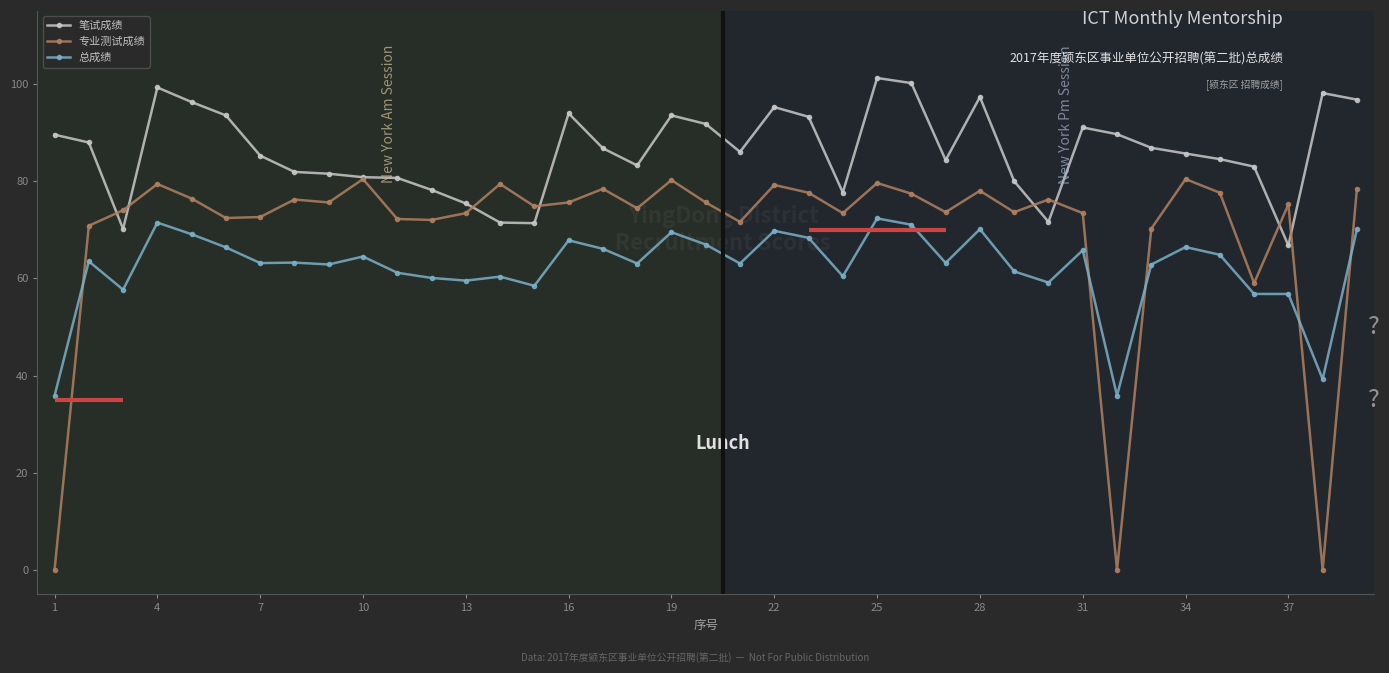

What is the maximum value for 总成绩?

72.3